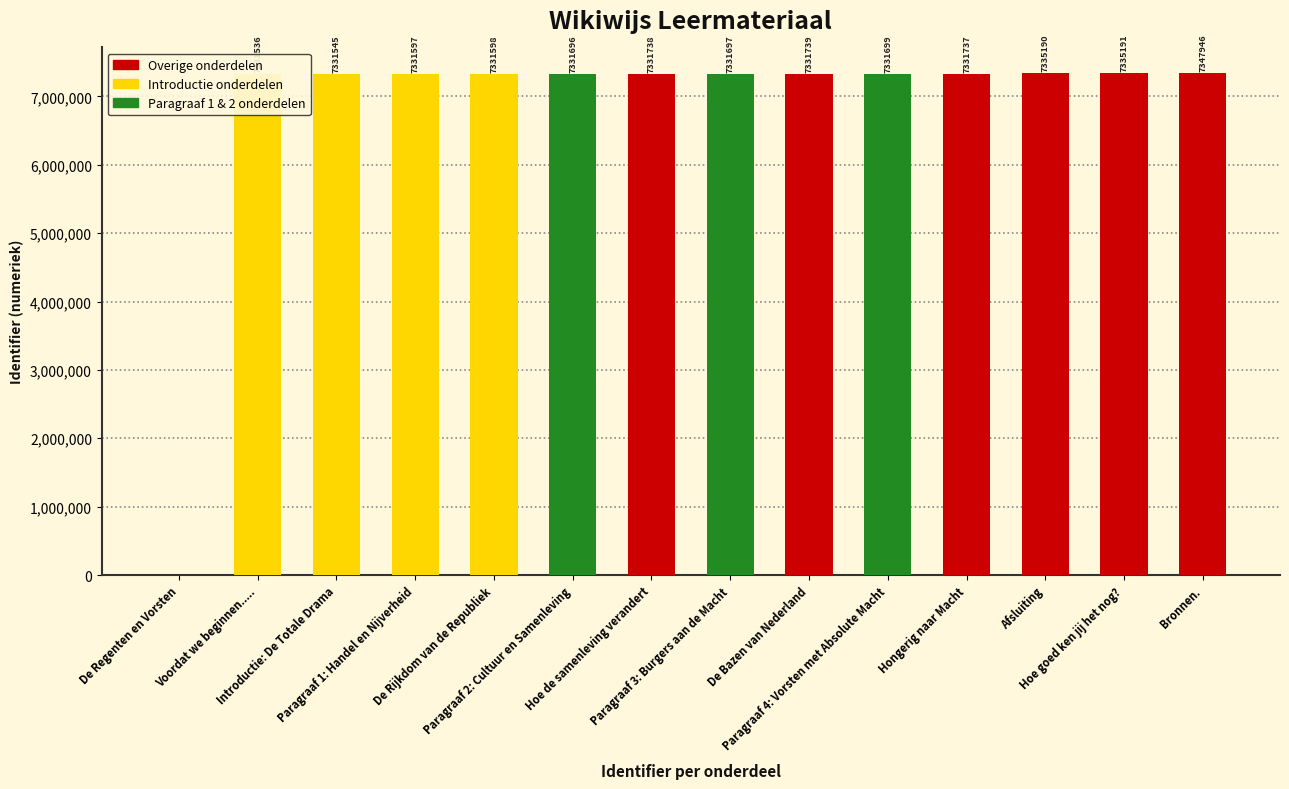

What is the maximum value shown in the chart?

7347946